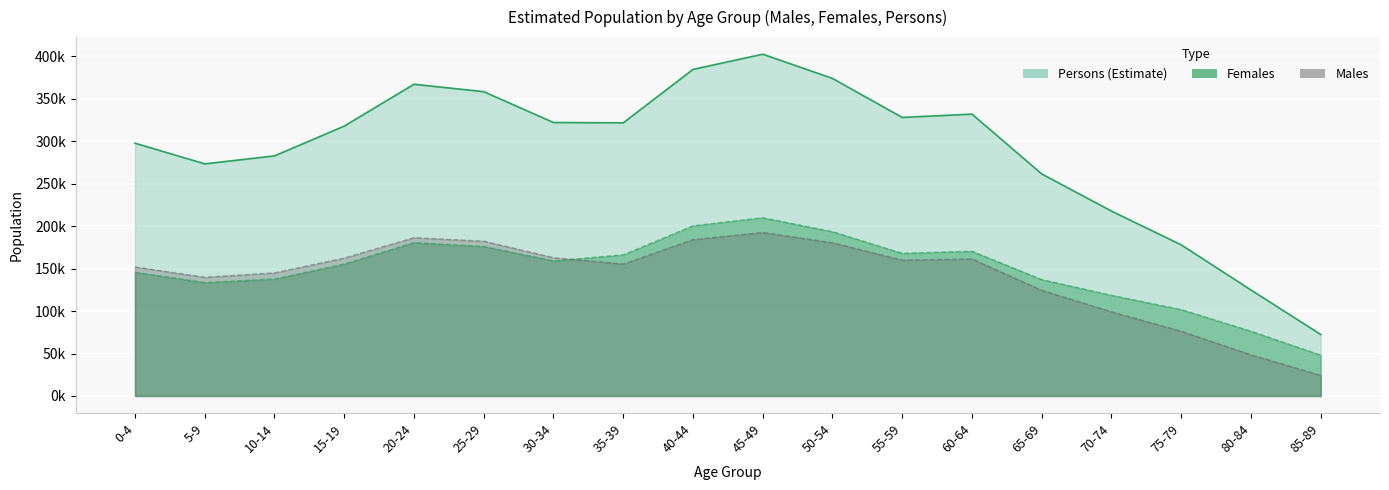

What is the label of the 2nd point from the right?

80-84